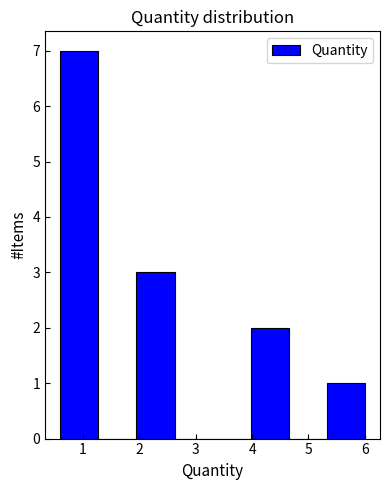

How tall is the bar that spans 4.0 to 4.6 on the x-axis? Neither the bar edges nor the heights are printed on the chart, so give them approximately, as read against the axes.

2